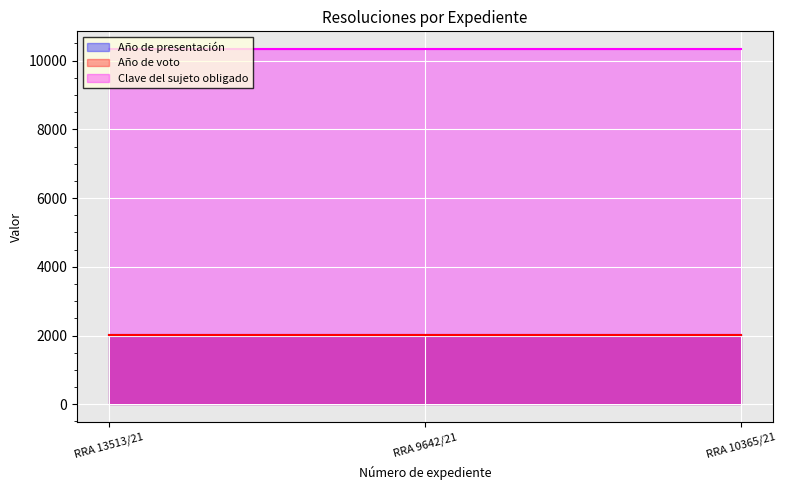

At how many categories does at least one series exceed 7859?

3